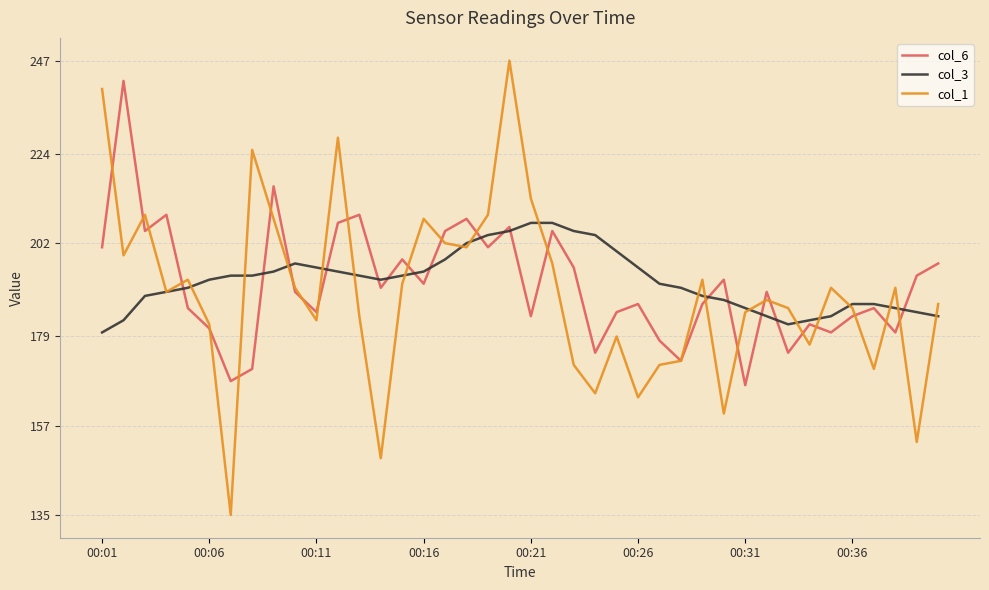

Rank the series by their maximum value, from highest to lowest.

col_1, col_6, col_3